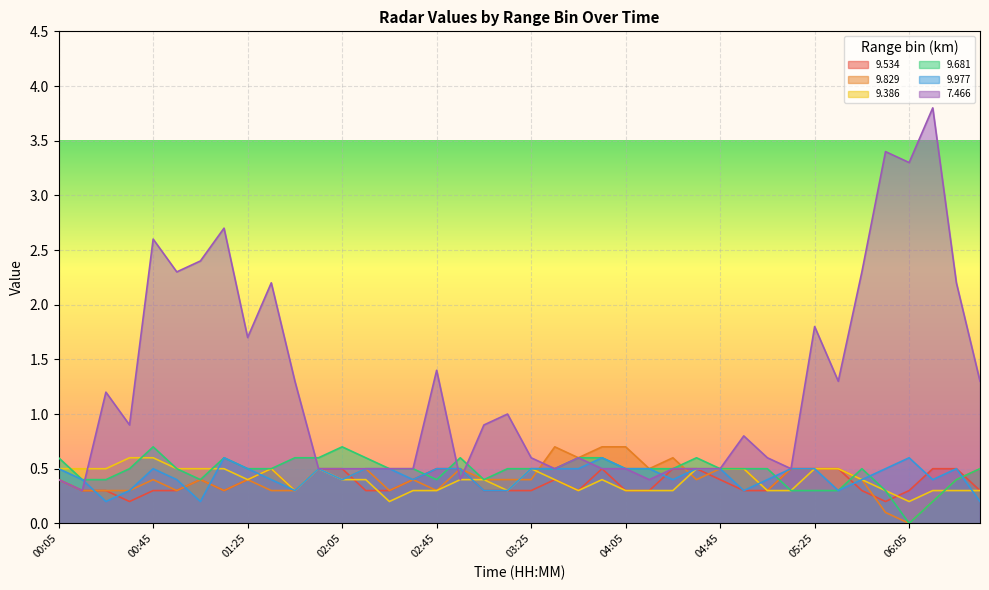

How many intersections are there between   9.386 and   9.829?

4